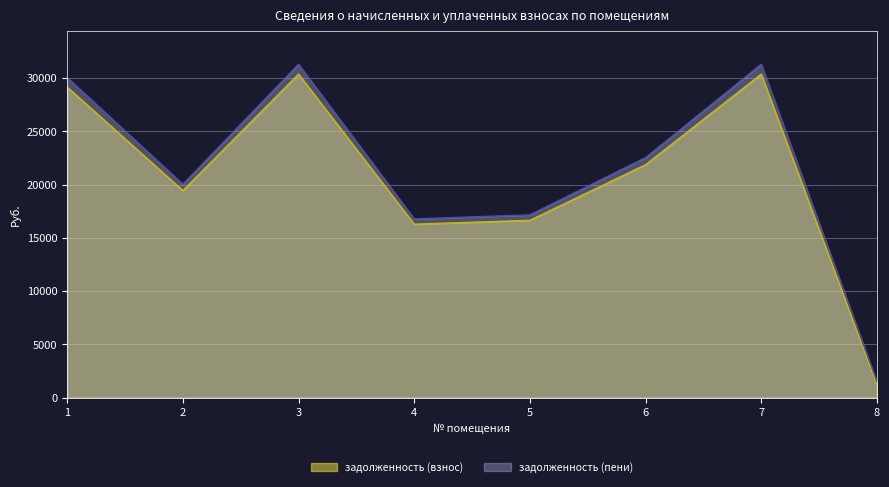

True or false: задолженность (взнос) and задолженность (пени) cross at least once.

False